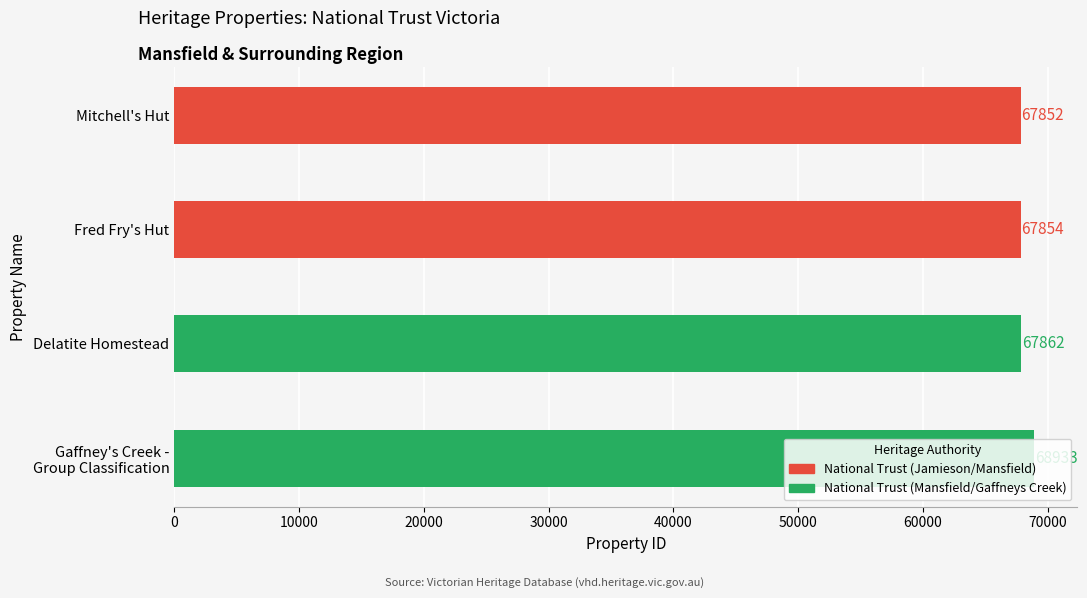

The chart shows a value of 45871 at Delatite Homestead. True or false?

False